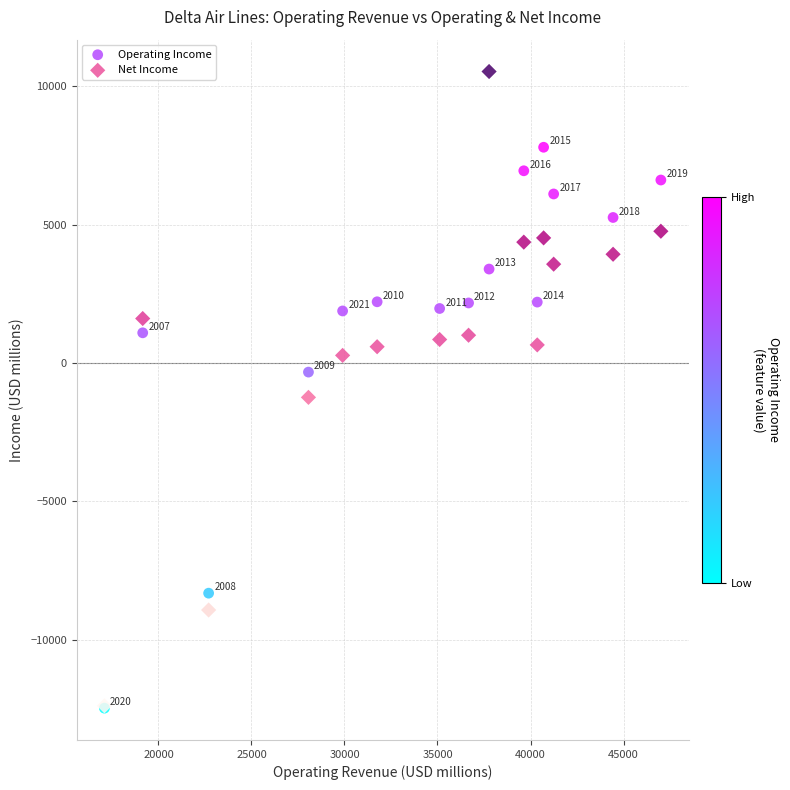

In the Operating Income series, what Y value is closest to -2333?

-324